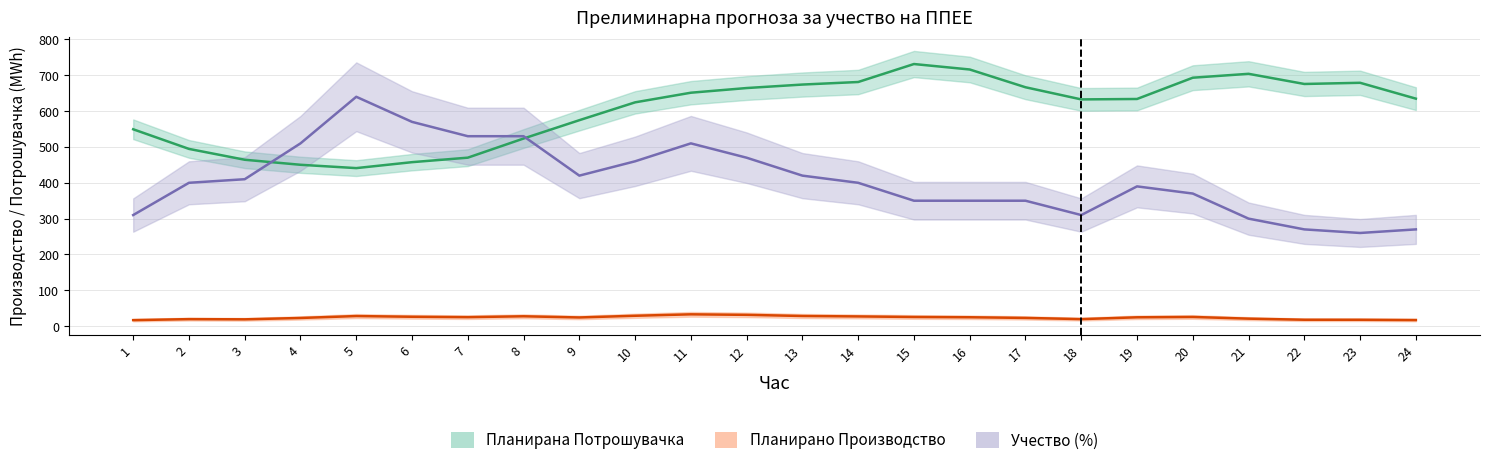

What is the value of the Планирана Потрошувачка point at the 18th from the left?

632.7